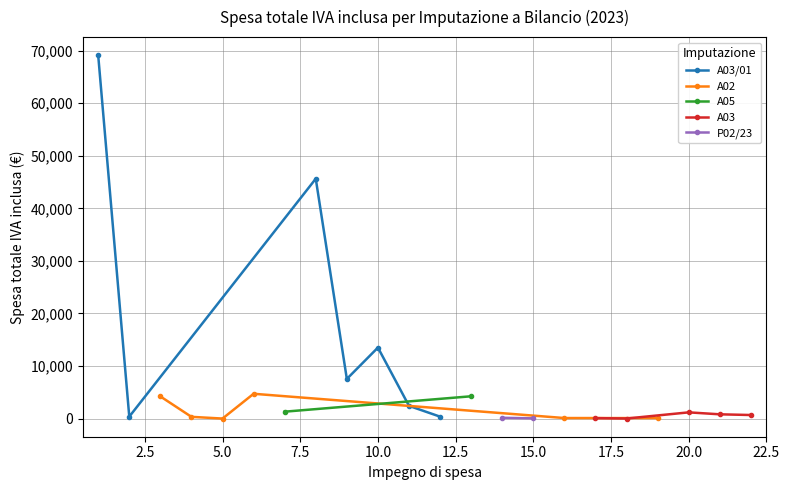

What is the value of the A03/01 point at the 6th from the left?

2424.1